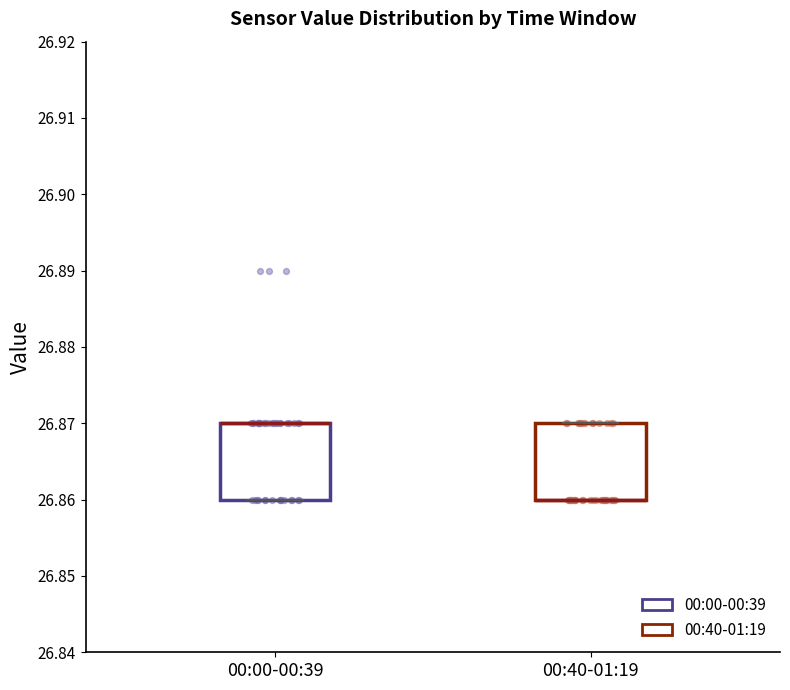

Reading left to right, read every box against the y-axis: the position of its median line, the range the box covers, and the ends of its whiskers. The values are not printed on the chart, so give them approximately, as read against the axis.

00:00-00:39: median 26.87 (drawn on the box's upper edge), box 26.86 to 26.87, whiskers 26.86 to 26.87
00:40-01:19: median 26.86 (drawn on the box's lower edge), box 26.86 to 26.87, whiskers 26.86 to 26.87